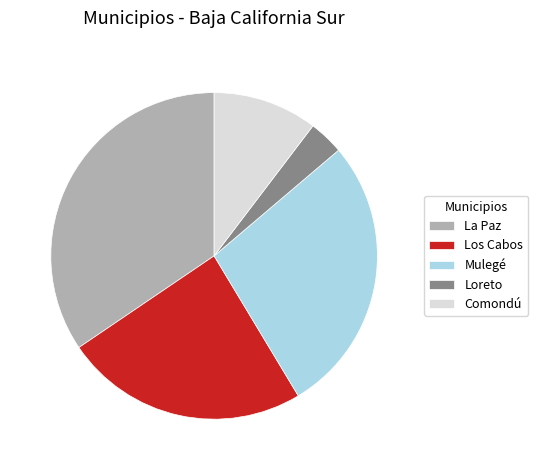

What is the ratio of the value at Loreto to the value at Comondú?

0.3